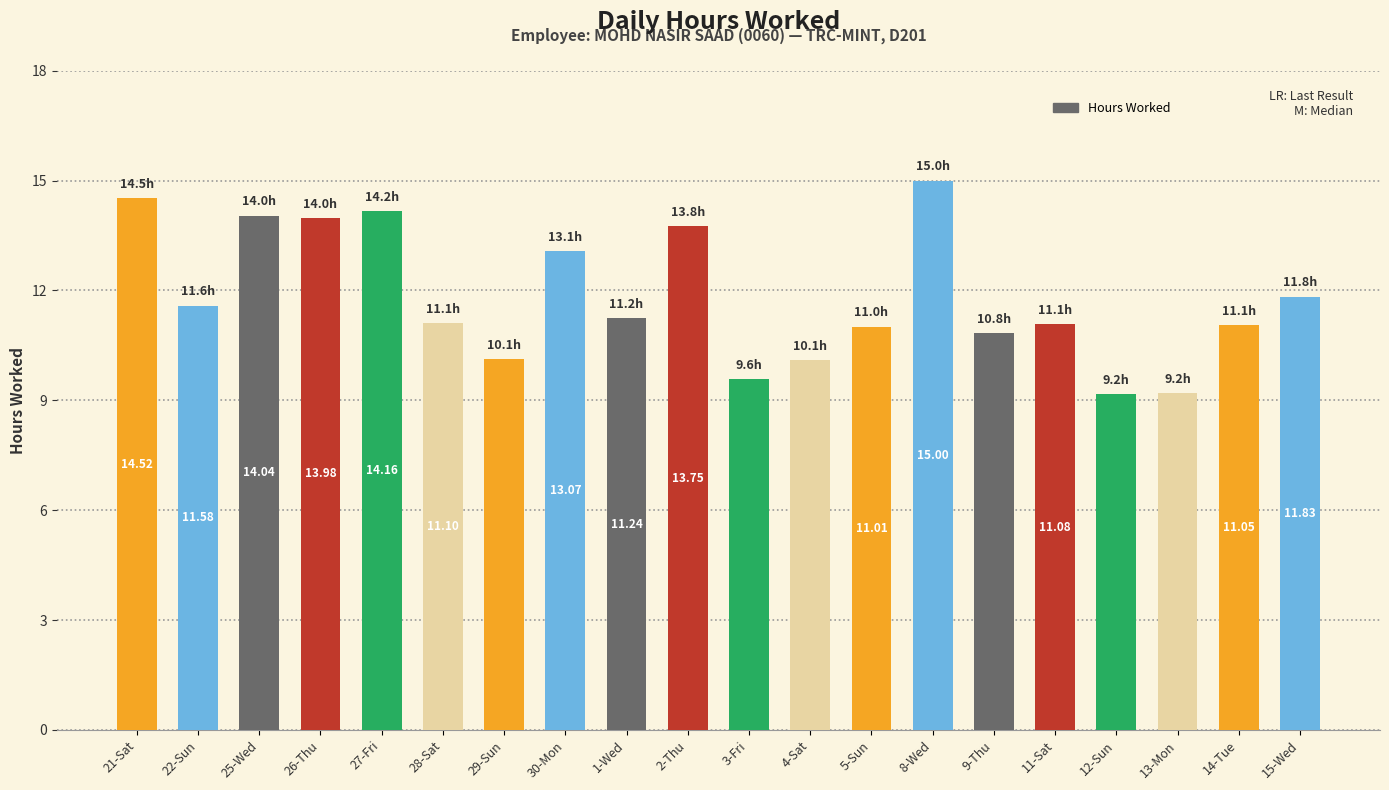

What position from the right is 12-Sun?

4